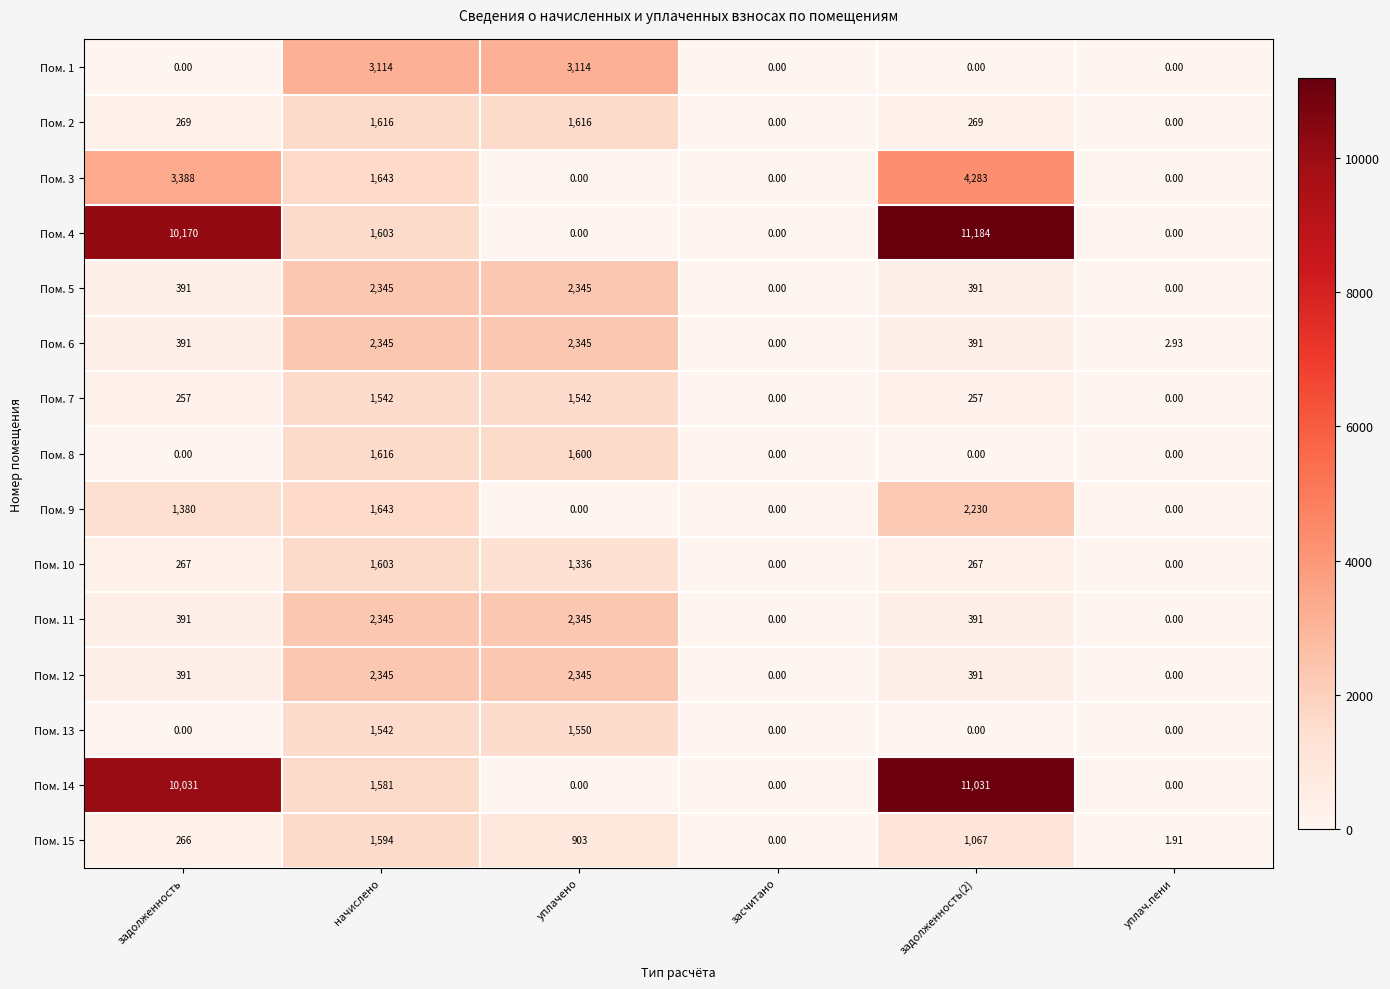

At which label does Пом. 15 reach its minimum?

засчитано